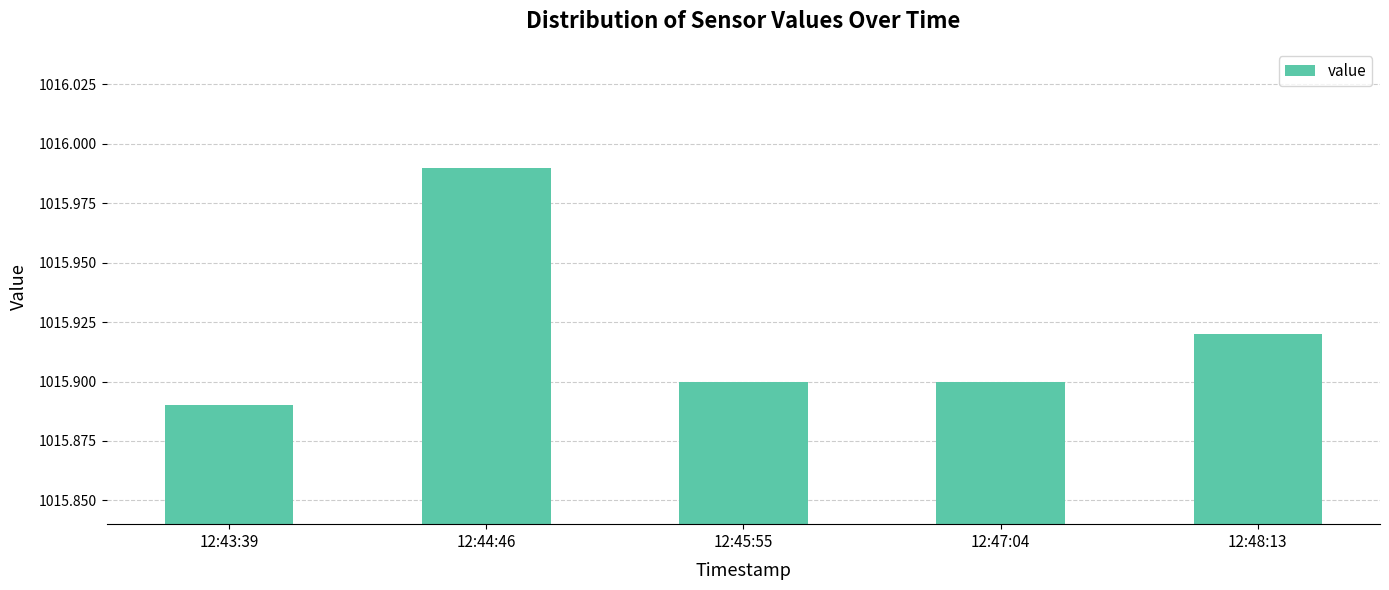

Is it true that the value at 12:43:39 is 1015.9?

True